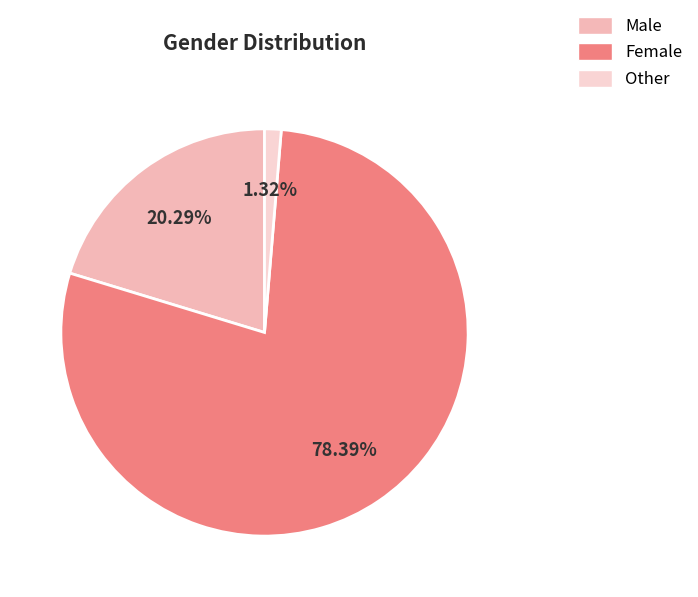

Does Female account for over 50% of the chart?

Yes